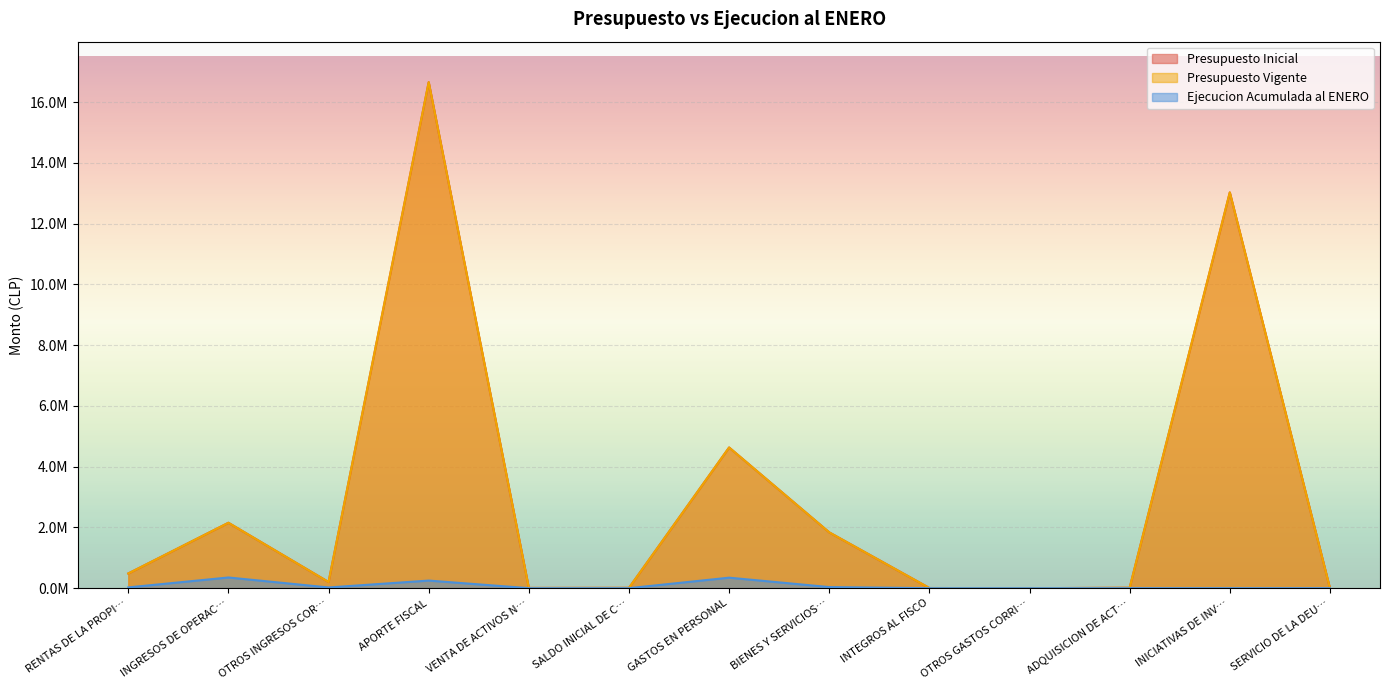

Does the chart display data point markers on the line(s)?

No